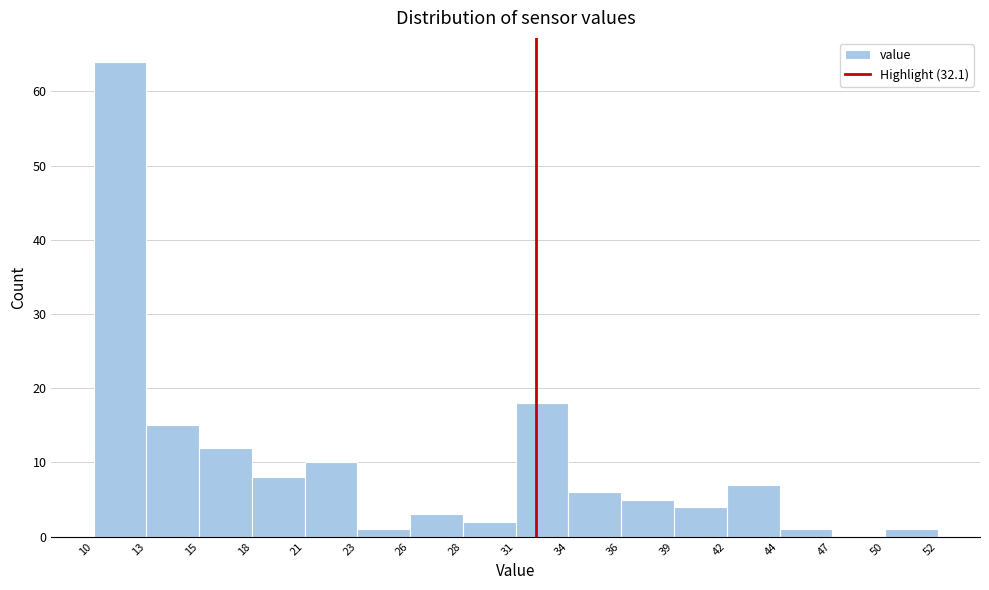

Reading left to right, transcribe this chart: for each bar, give the range it covers on the x-axis and its height. The values are not printed on the chart, so give them approximately, as read against the axis.

10 to 13: 64
13 to 15: 15
15 to 18: 12
18 to 21: 8
21 to 23: 10
23 to 26: 1
26 to 28: 3
28 to 31: 2
31 to 34: 18
34 to 36: 6
36 to 39: 5
39 to 42: 4
42 to 44: 7
44 to 47: 1
47 to 50: 0
50 to 52: 1